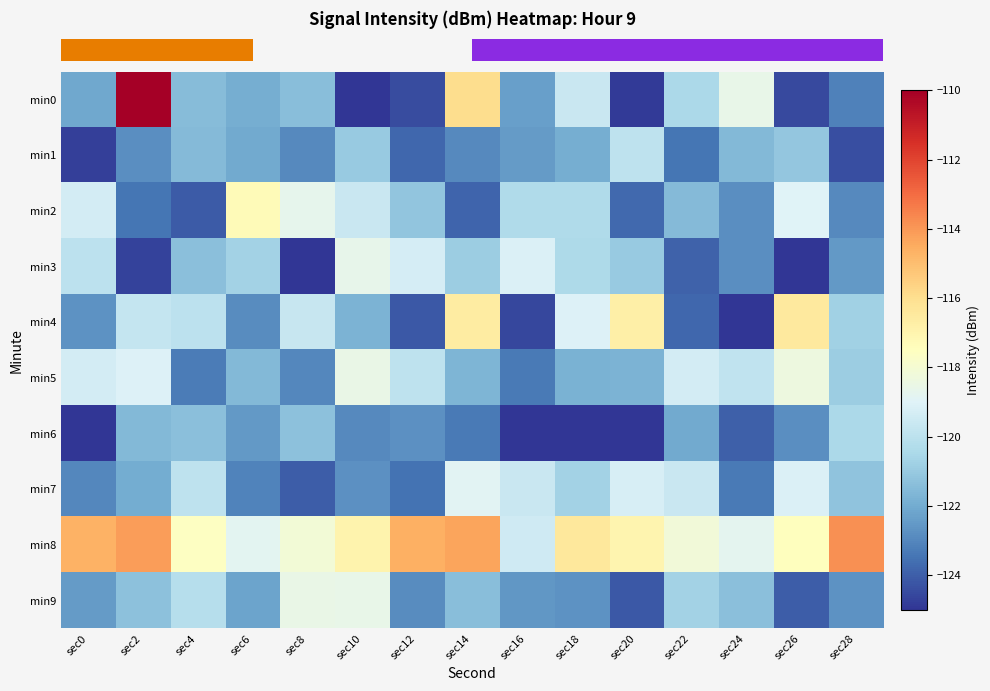

How many distinct data groups are displayed?

10